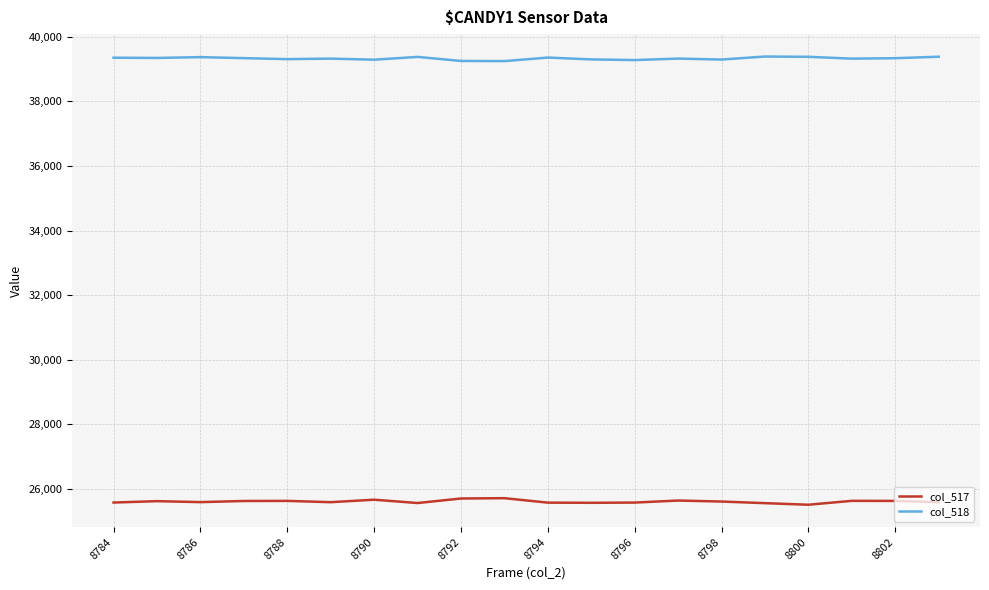

Count the number of data series in this chart.

2